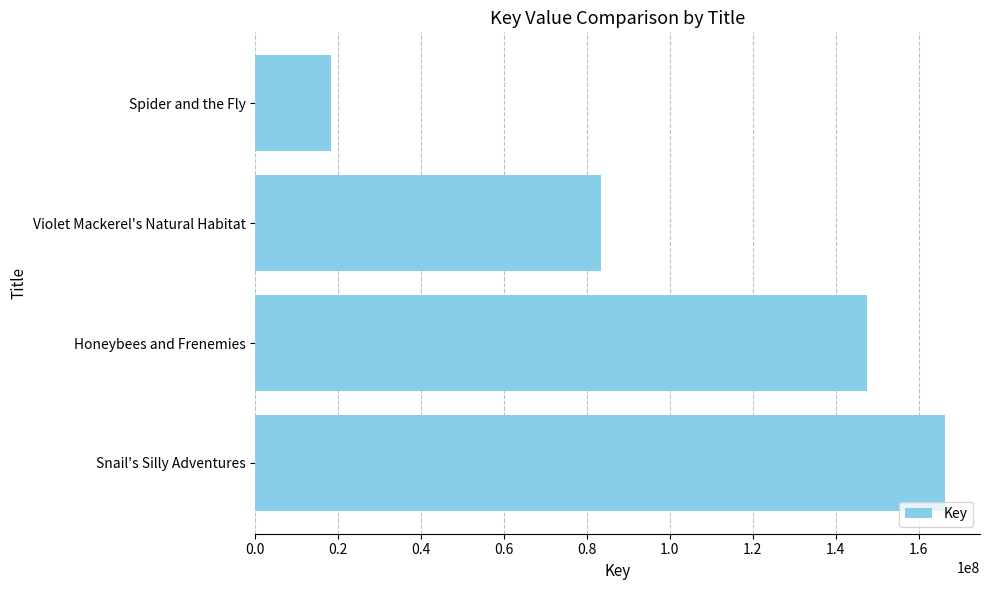

What is the change in value from Snail's Silly Adventures to Violet Mackerel's Natural Habitat?

-82997564